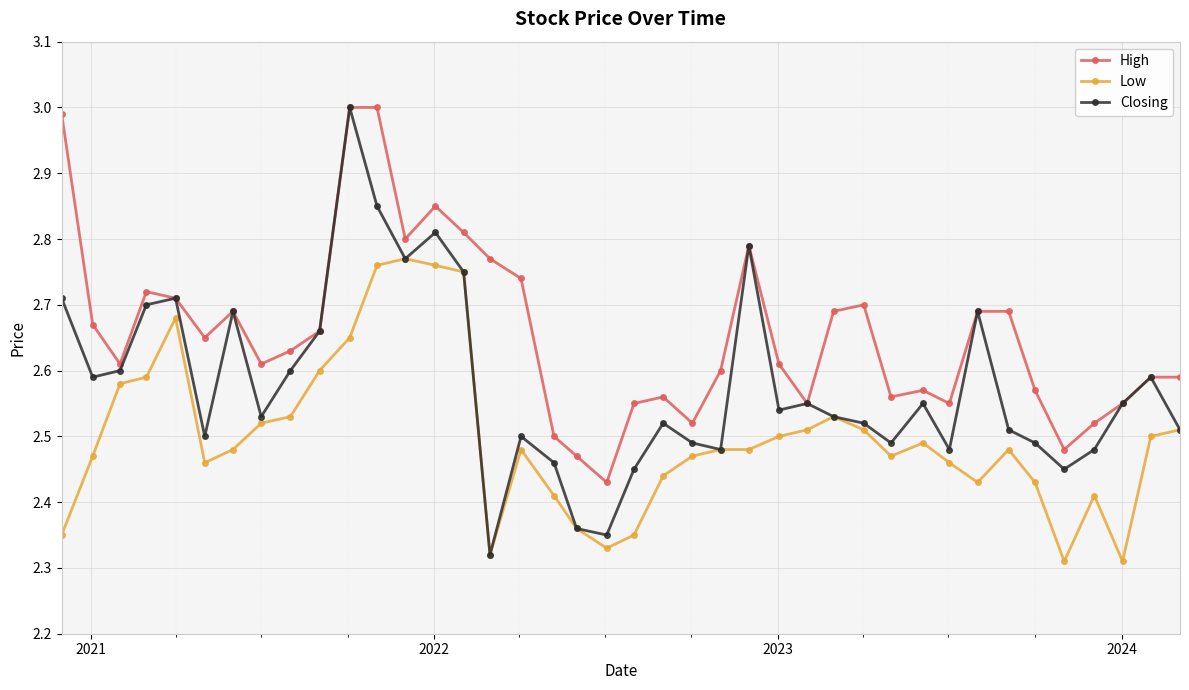

Which series has the largest range (max minus min)?

Closing